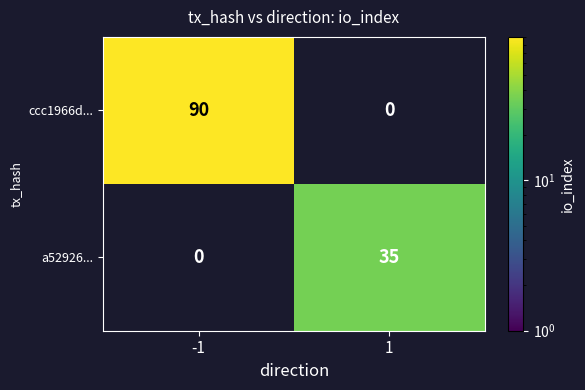

At how many categories does at least one series exceed 79?

1